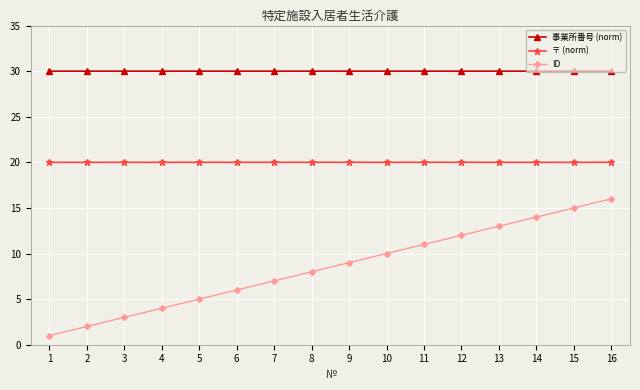

What is the value of the ID point at the 14th from the left?

14.0